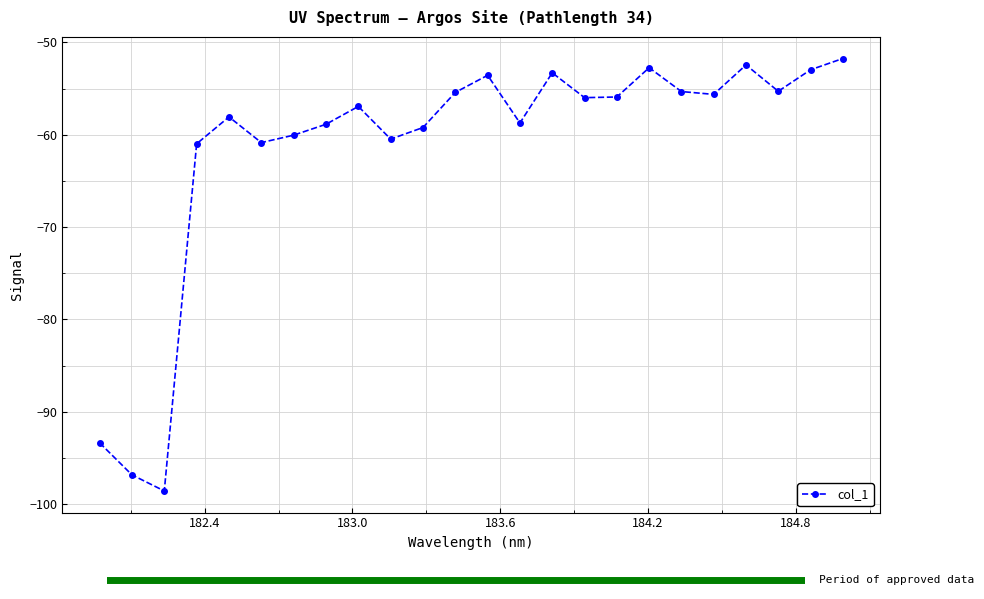

What is the value of the 23rd point from the left?

-53.0